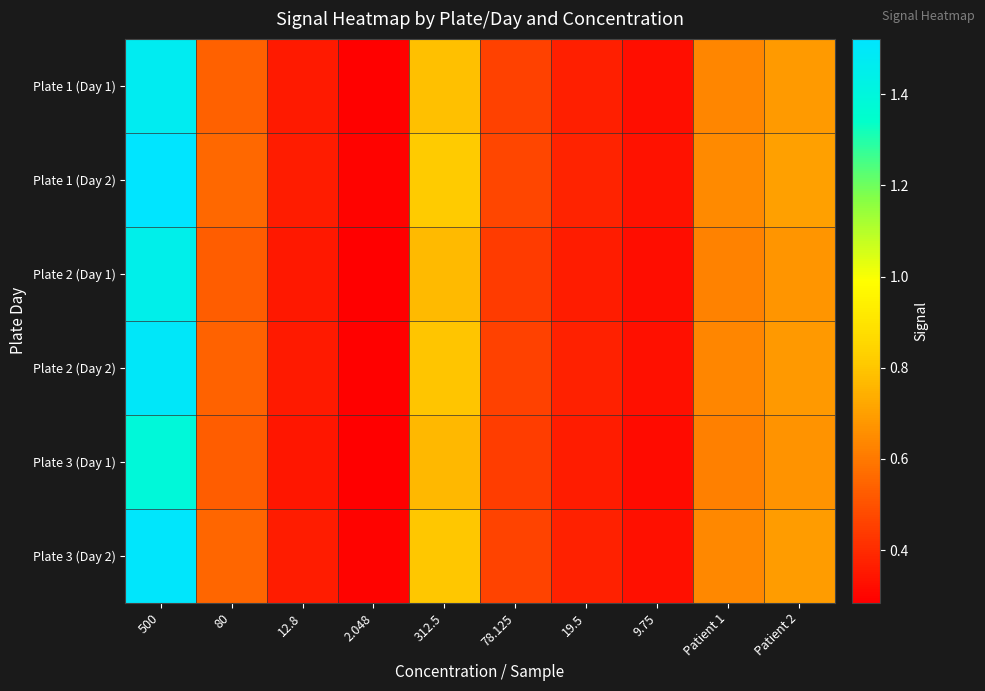

What is the total value across all series at 9.75?

2.0